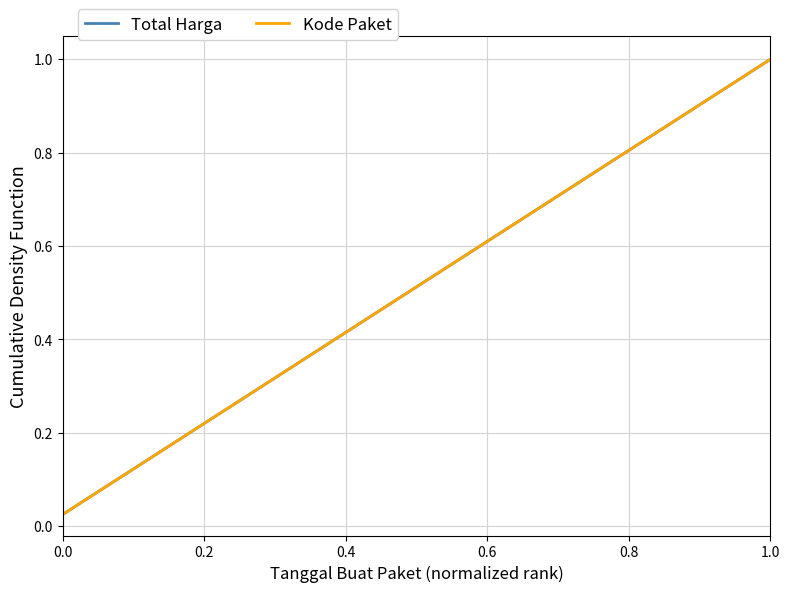

Which series has the widest spread of values?

Total Harga